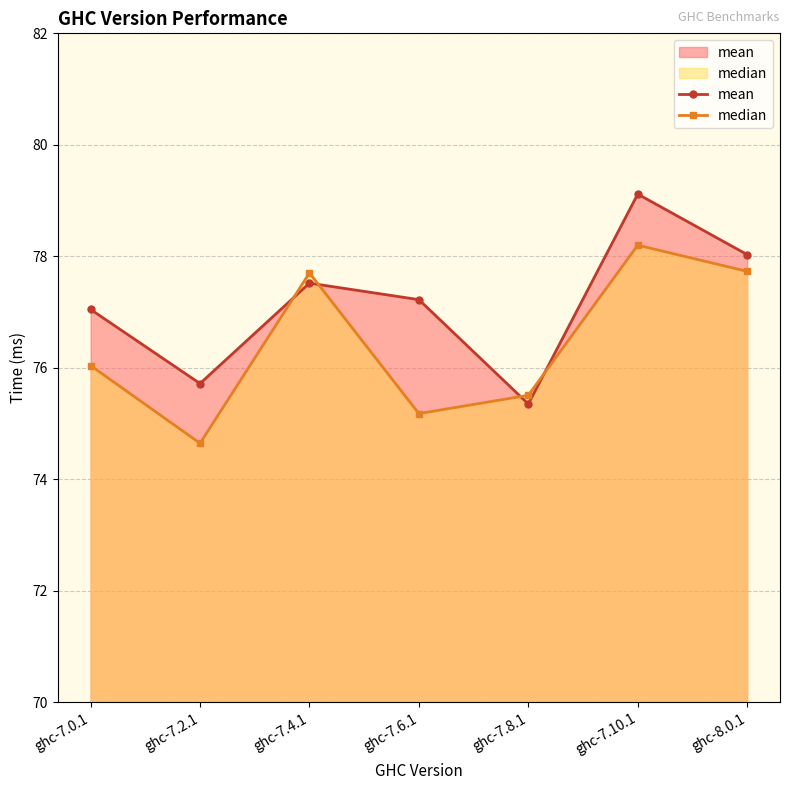

At ghc-7.10.1, list the series in order from largest to smallest.

mean, median